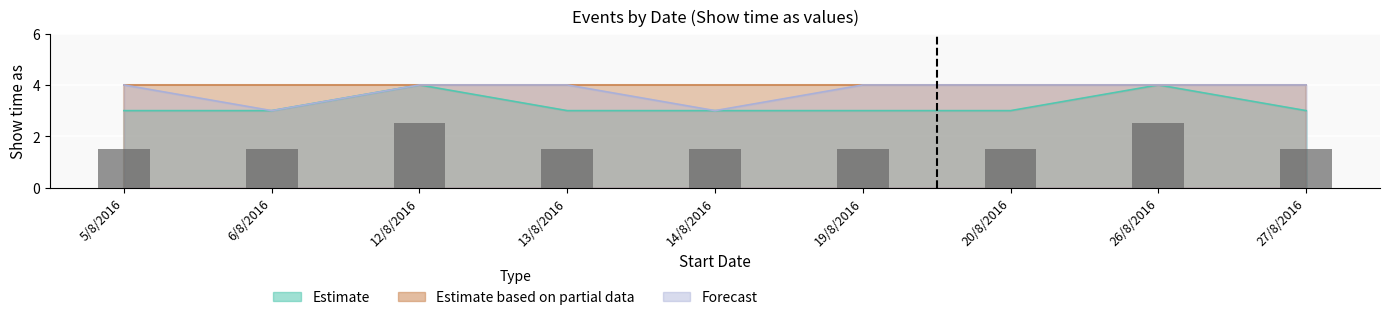

What is the total value across all series at 12/8/2016?

8